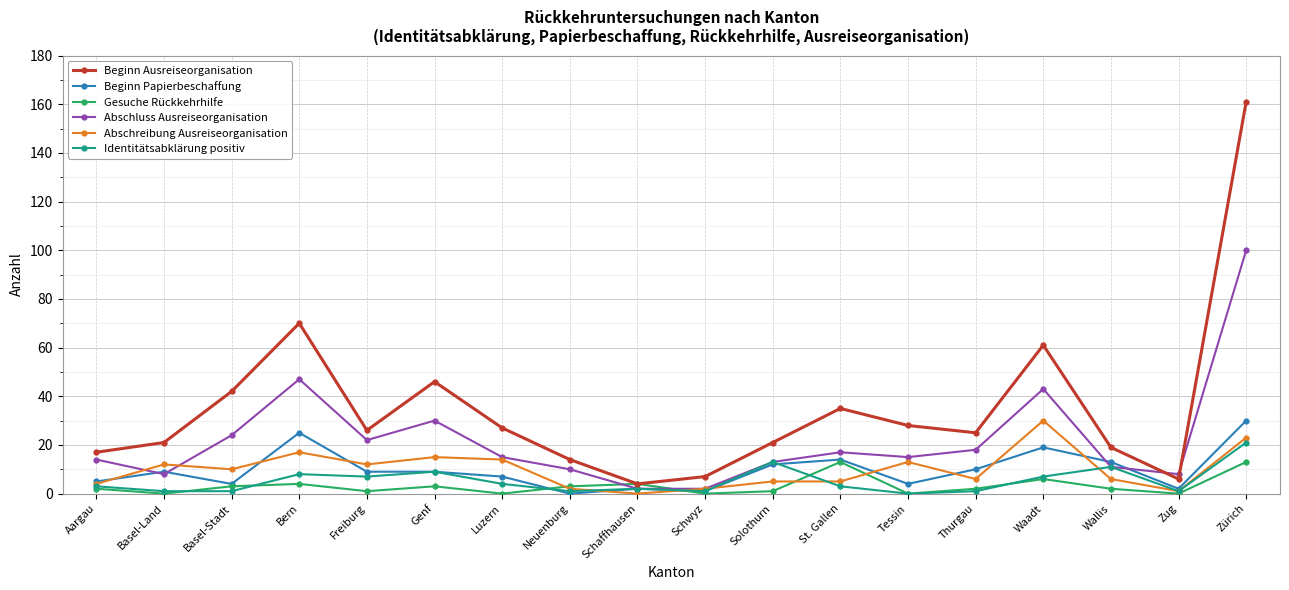

Between Bern and Luzern, which series saw the biggest shift?

Beginn Ausreiseorganisation